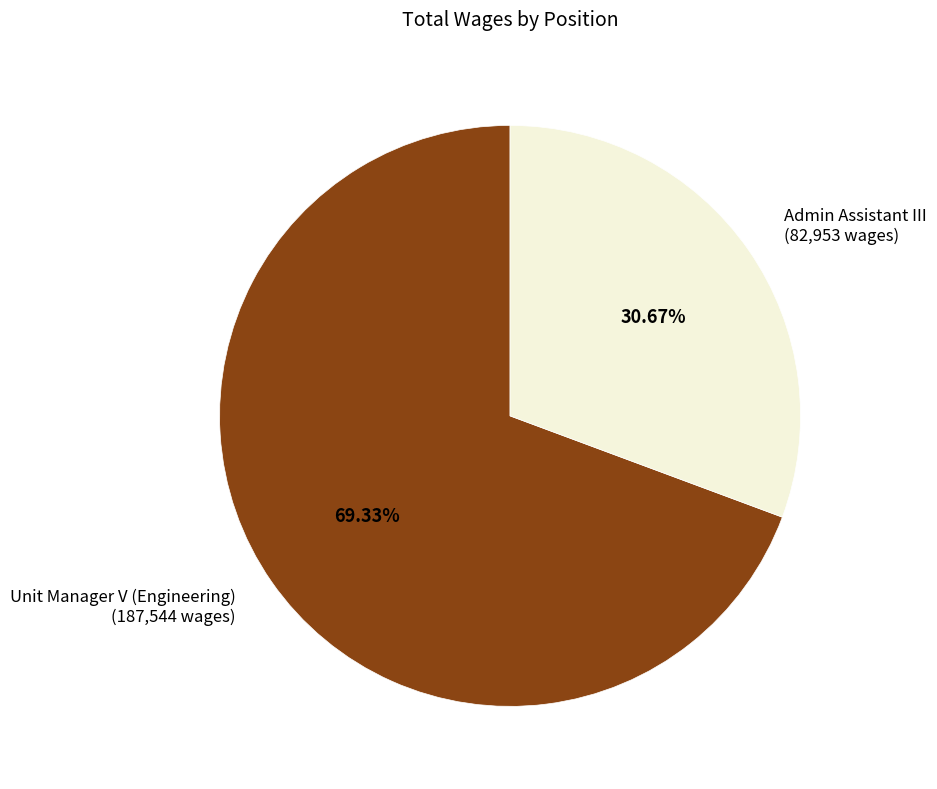

Which has a higher value, Admin Assistant III (82,953 wages) or Unit Manager V (Engineering) (187,544 wages)?

Unit Manager V (Engineering) (187,544 wages)